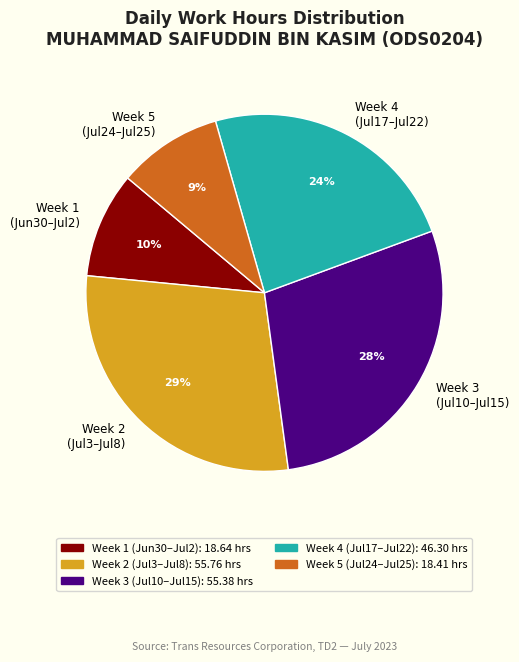

Do Week 3 (Jul10–Jul15) and Week 1 (Jun30–Jul2) together represent more than half of the pie?

No